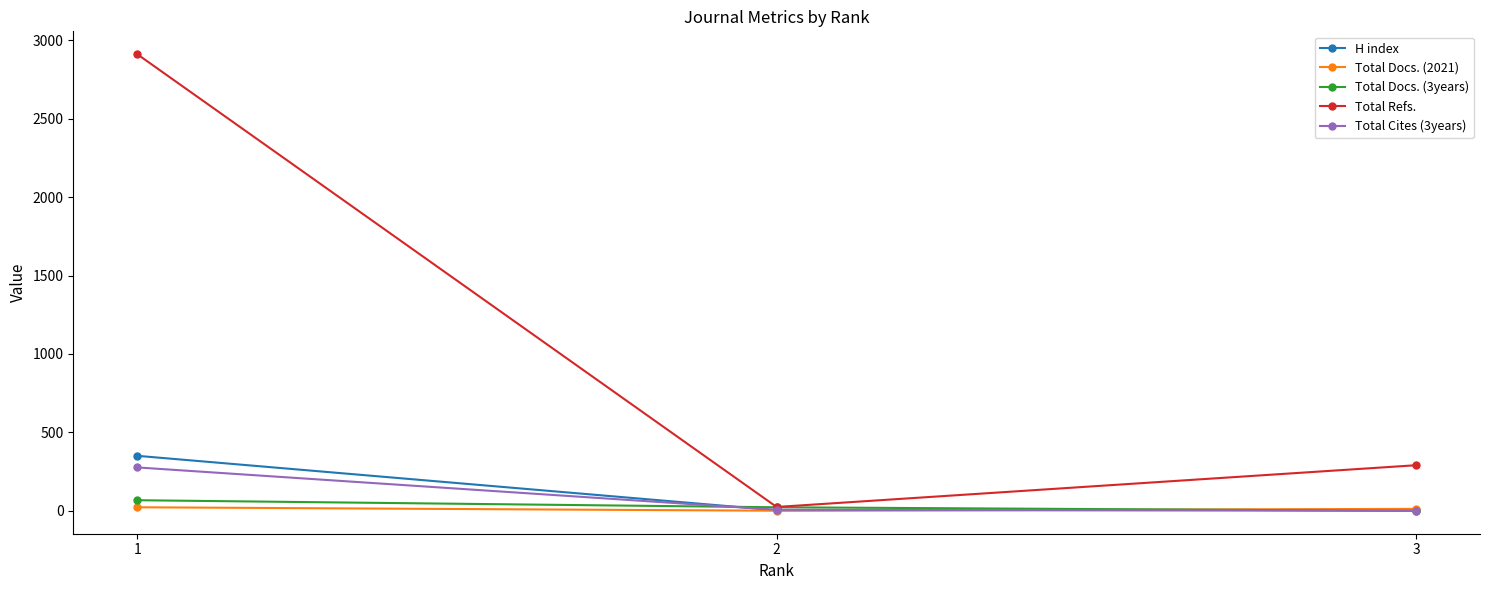

What is the average value of the Total Docs. (3years) series?

30